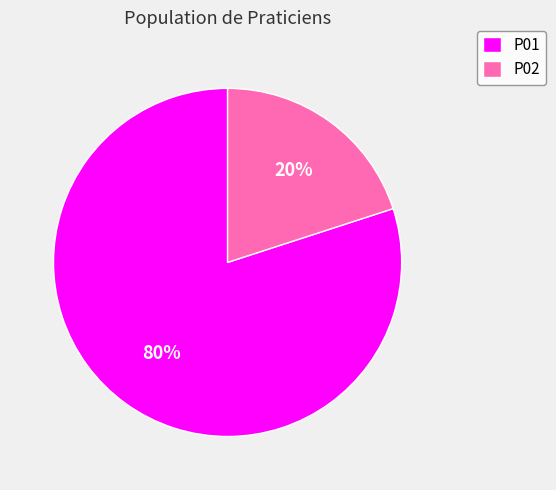

True or false: P01 accounts for 80% of the total.

True